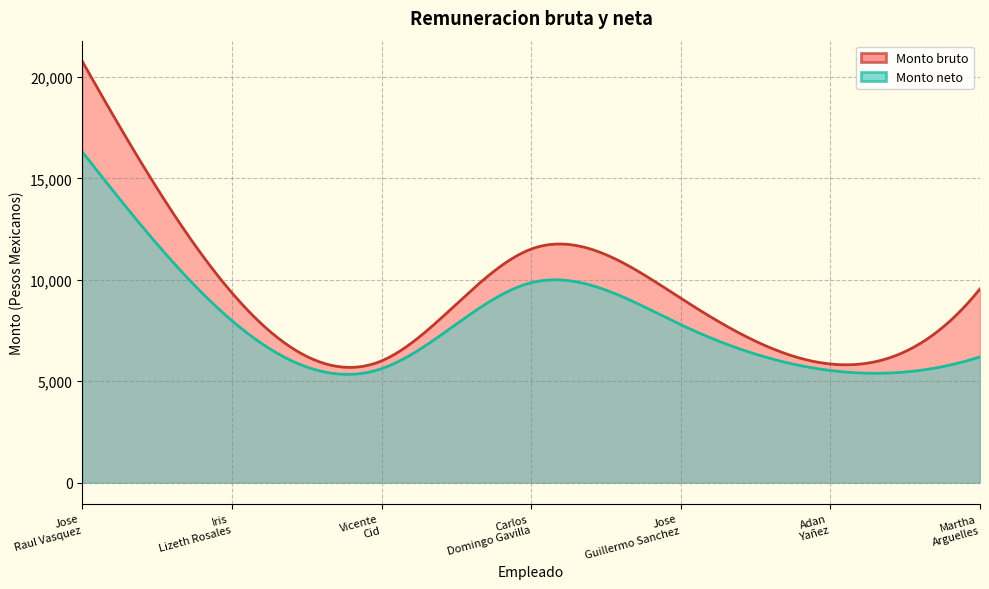

Reading left to right, list all the values displayed in this chart.

Monto bruto: 20752.1	9350.2	6002.7	11515.1	9089.2	5847.7	9550.2
Monto neto: 16296.6	7978.4	5618.2	9855.7	7784.6	5528.2	6199.0